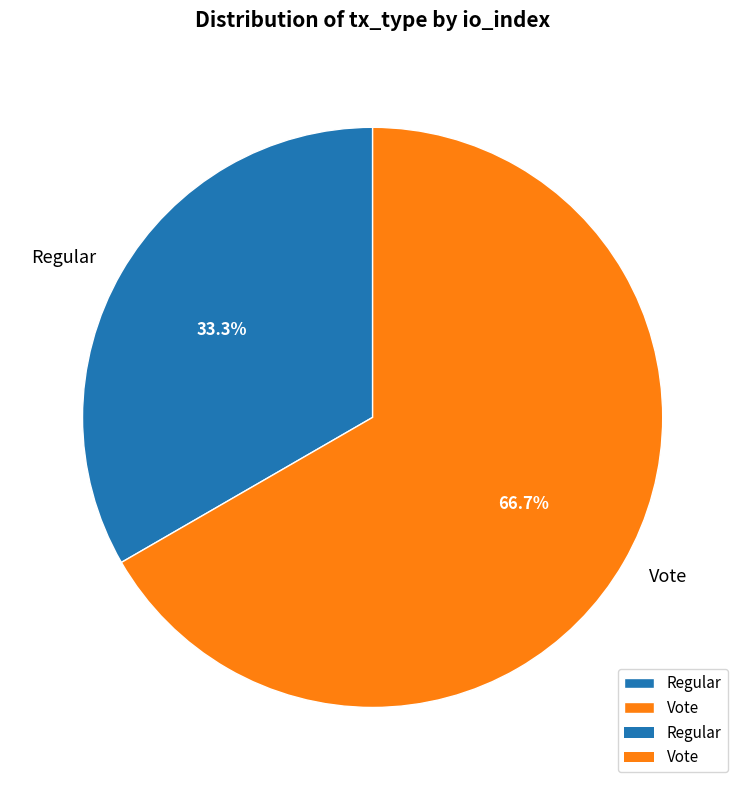

Does Vote account for over 50% of the chart?

Yes